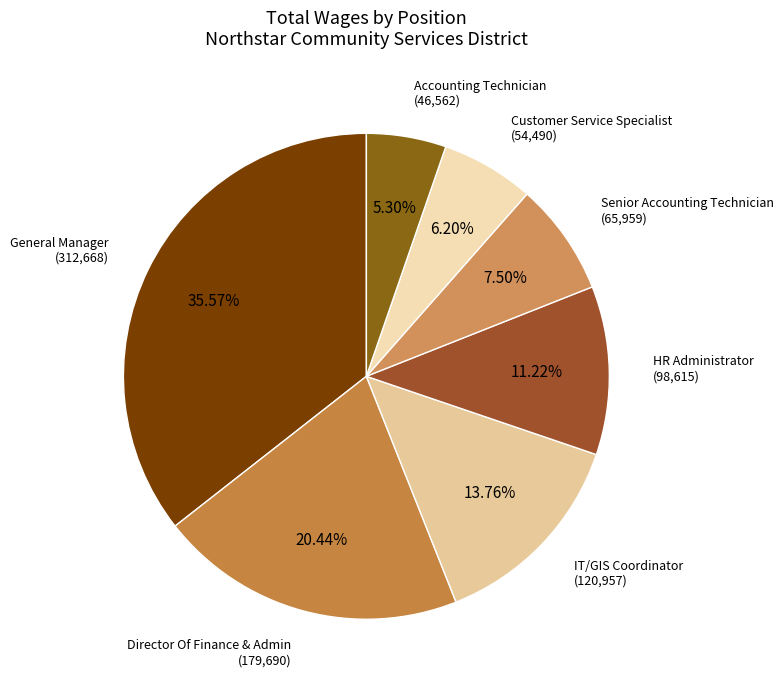

Does Director Of Finance & Admin account for over 50% of the chart?

No